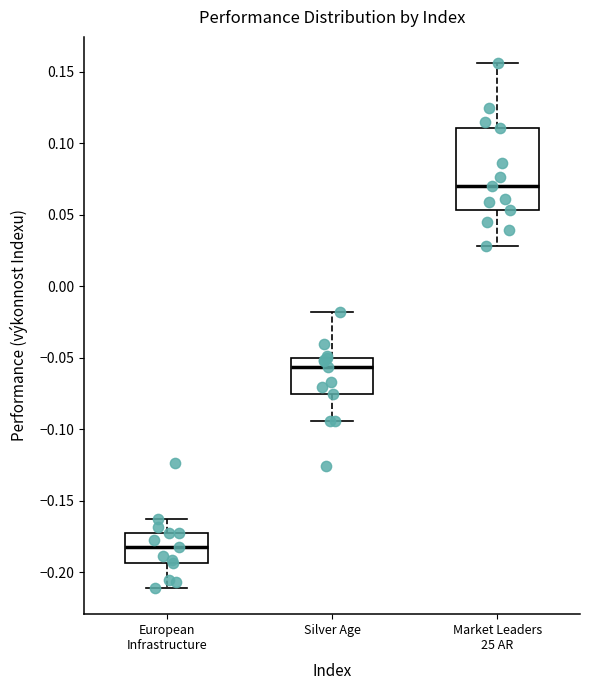

Reading left to right, transcribe this box plot: for each box, give where its median line is, the range the box spans, and where its two whiskers end, as read against the y-axis. The values are not printed on the chart, so give them approximately, as read against the axis.

European Infrastructure: median -0.180, box -0.195 to -0.175, whiskers -0.210 to -0.165
Silver Age: median -0.055, box -0.075 to -0.050, whiskers -0.095 to -0.020
Market Leaders 25 AR: median 0.070, box 0.055 to 0.110, whiskers 0.030 to 0.155